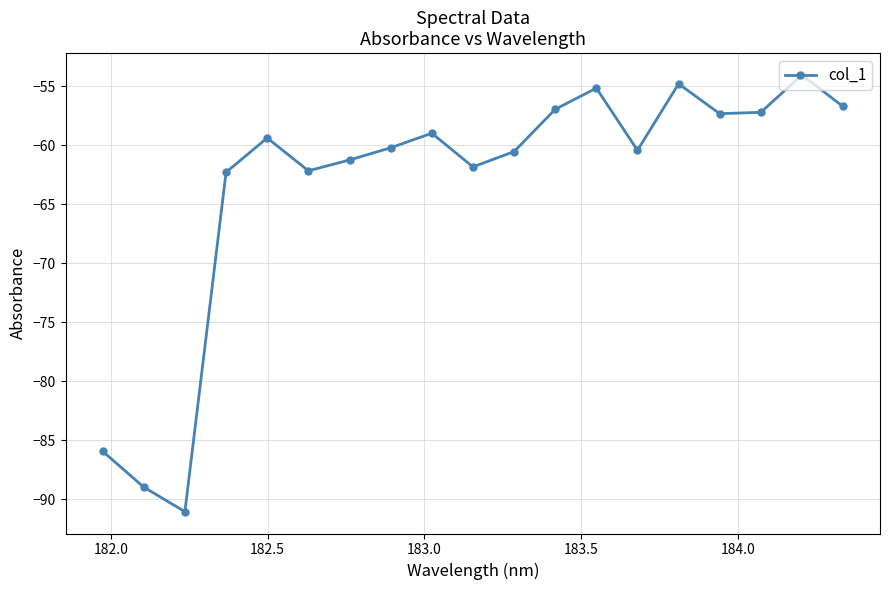

What is the maximum value shown in the chart?

-54.0